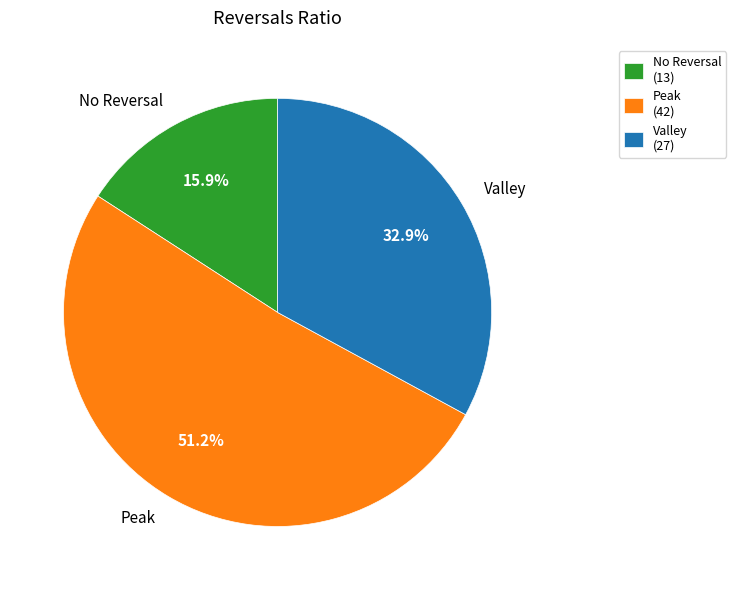

What portion of the pie excludes Valley?

67.1%